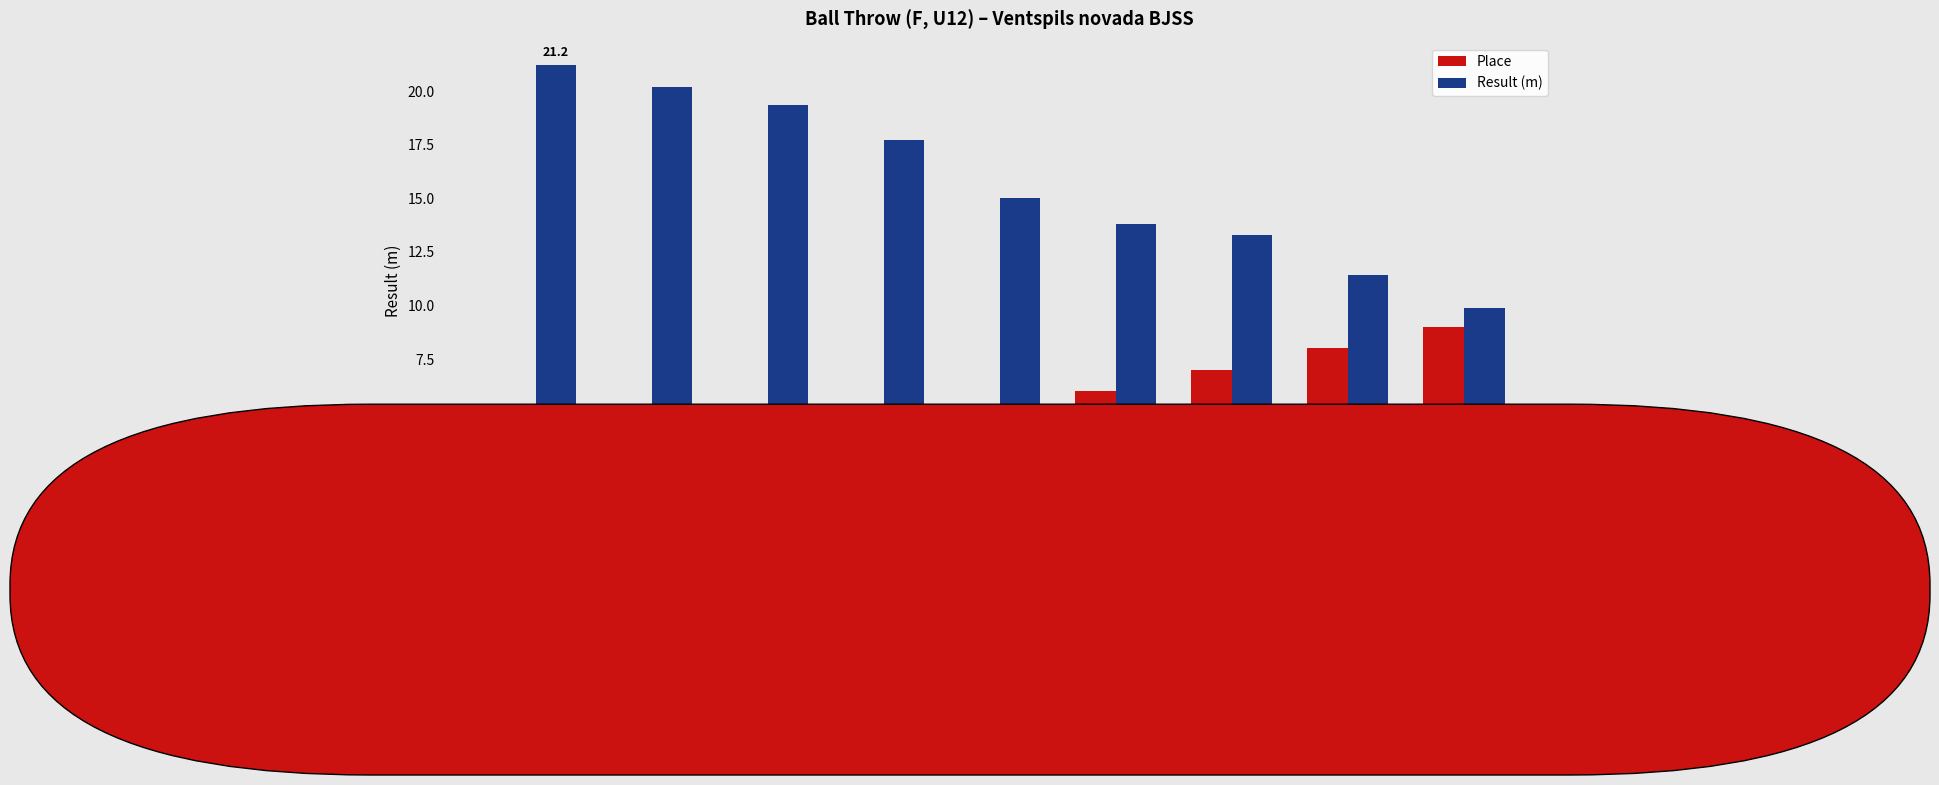

What is the sum of all Place values?

45.0